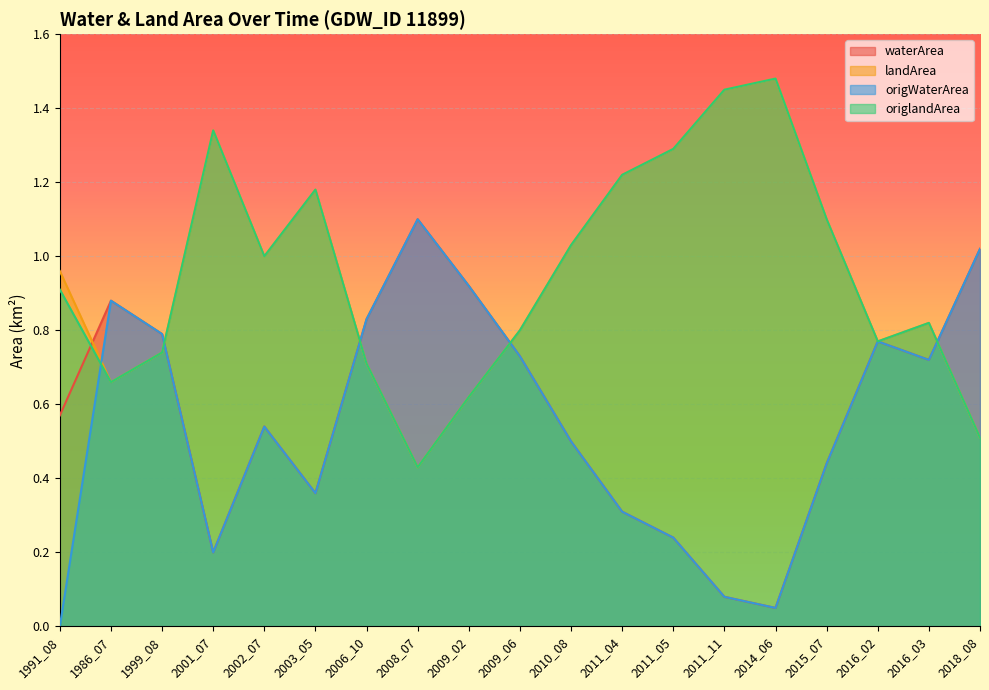

Does the chart display data point markers on the line(s)?

No